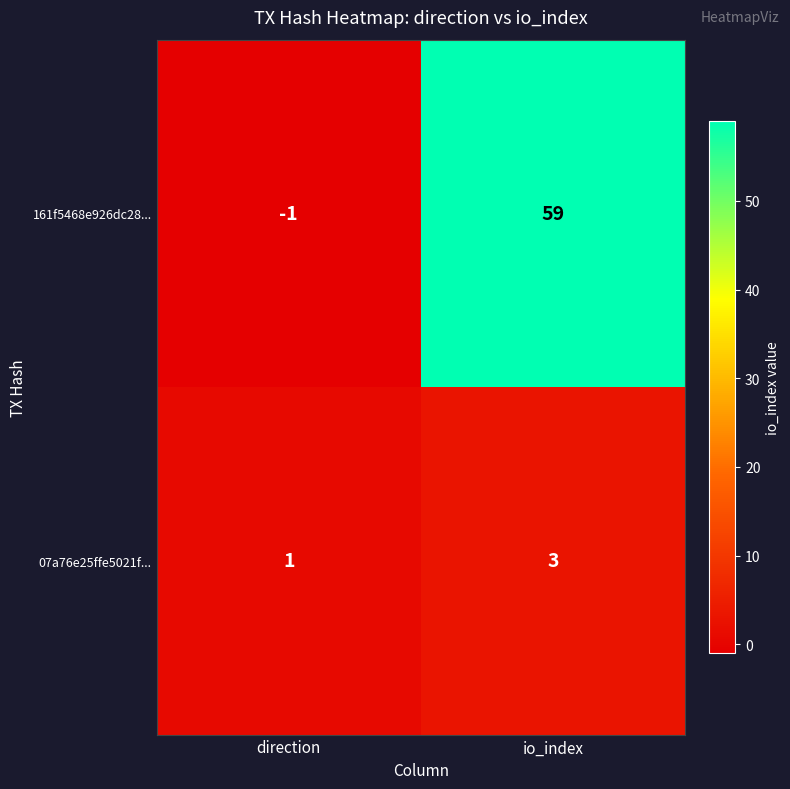

Which series has the widest spread of values?

161f5468e926dc28...